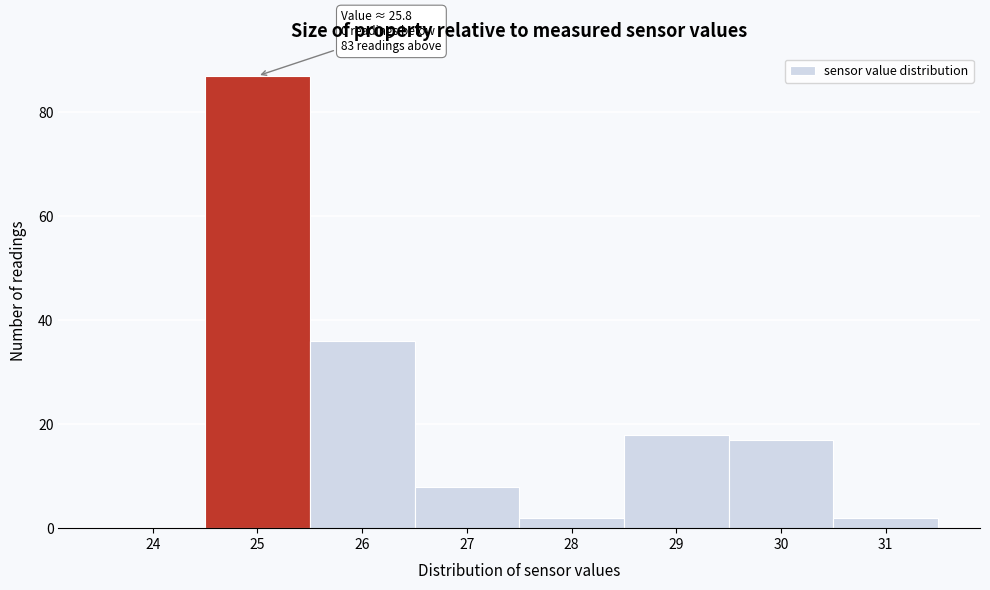

Reading left to right, what are all the values shown in this chart?

24=0	25=87	26=36	27=8	28=2	29=18	30=17	31=2